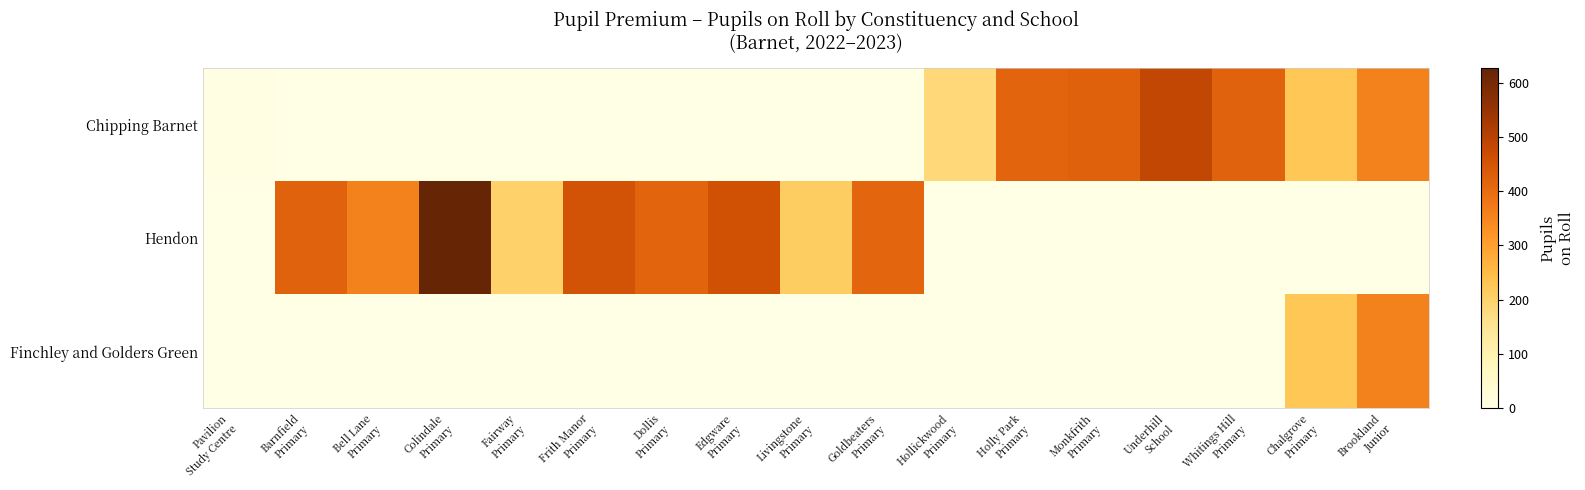

What is the spread (max minus min) of values at Barnfield
Primary?

419.0